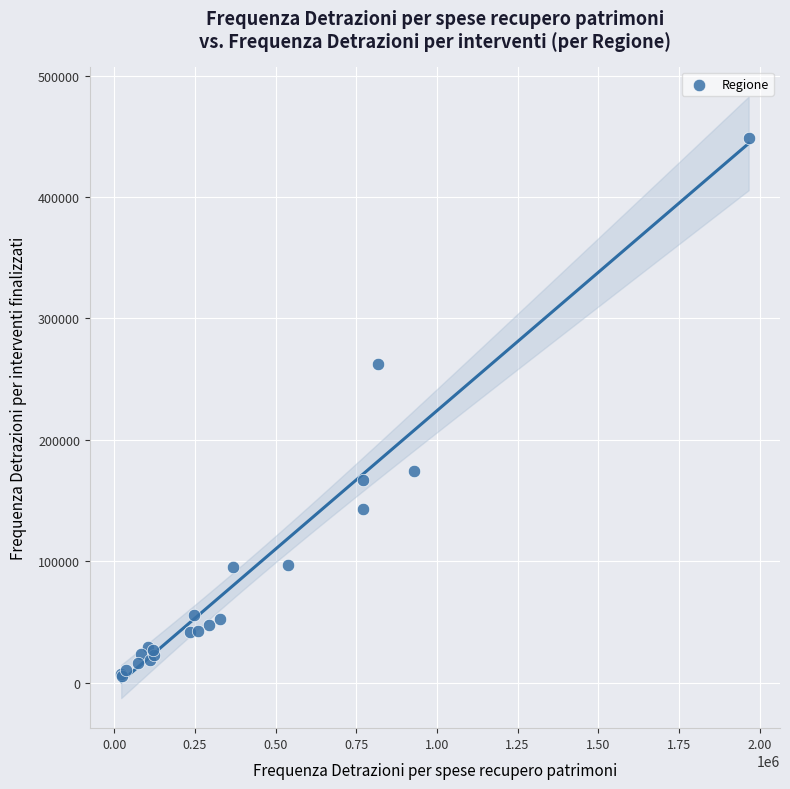

What Y value in the scatter plot is closest to 227132?

262892